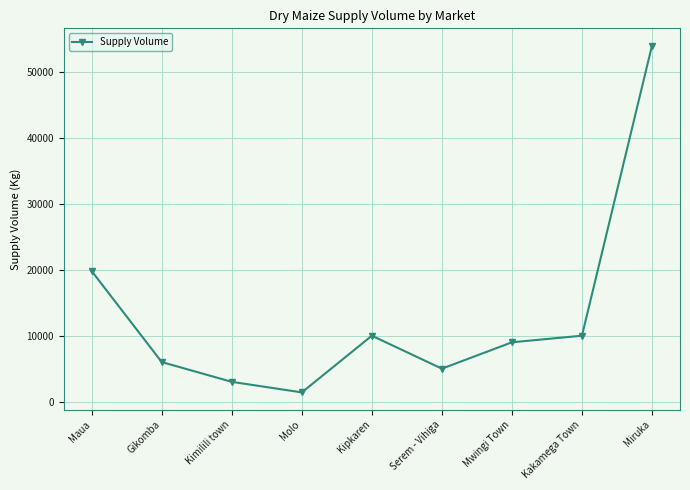

Where is the first local maximum?

Kipkaren